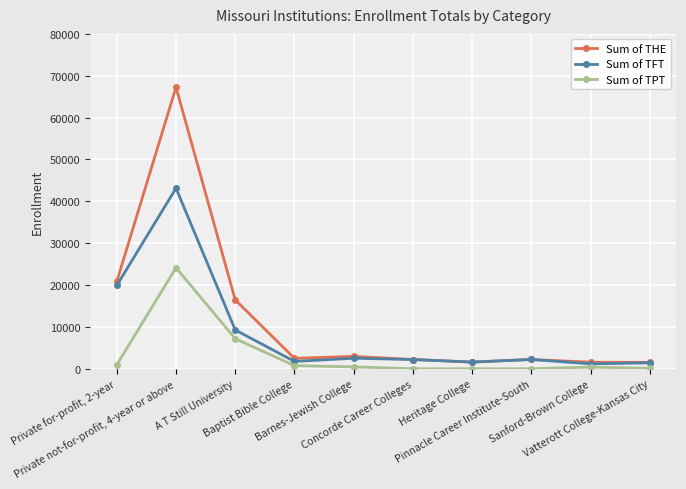

List the series in order of their peak value, highest first.

Sum of THE, Sum of TFT, Sum of TPT